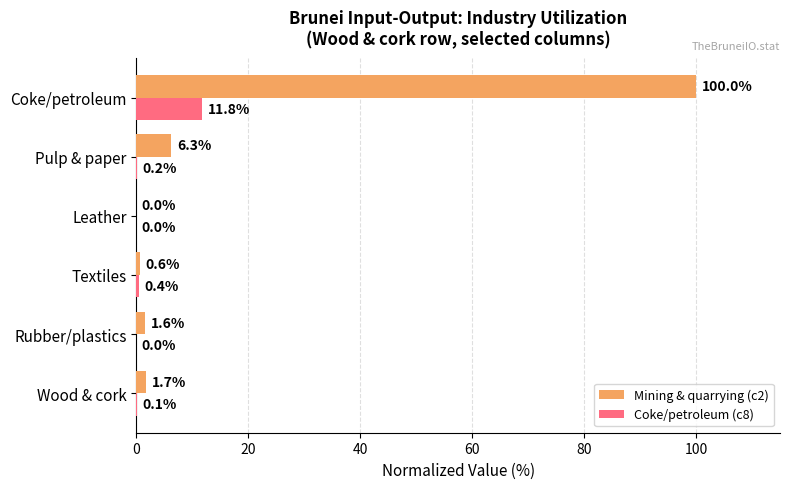

The Coke/petroleum (c8) series shows 0.1 at Wood & cork. True or false?

True